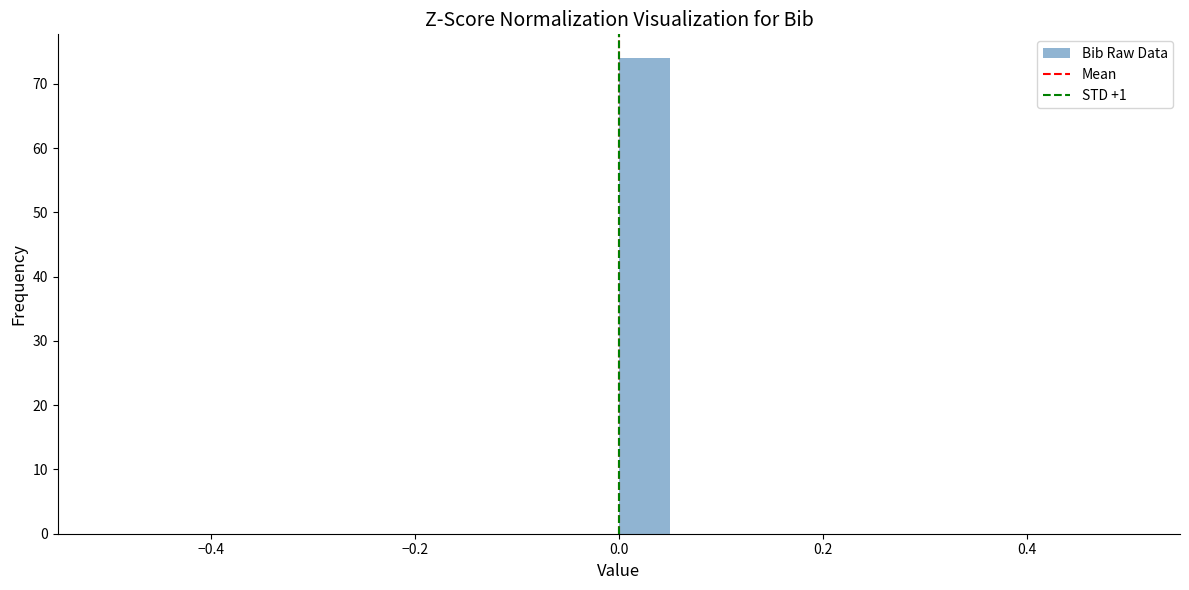

Around what value on the x-axis is the tallest bar? Give the approximate position of its centre, as read against the axis.

0.02